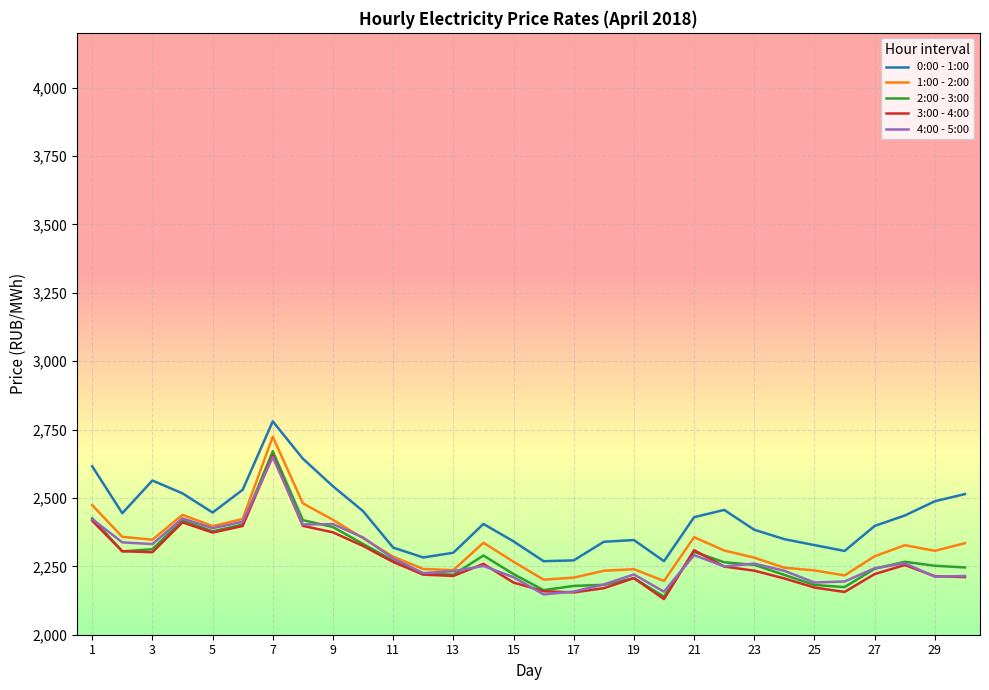

True or false: 0:00 - 1:00 and 2:00 - 3:00 intersect in this chart.

False